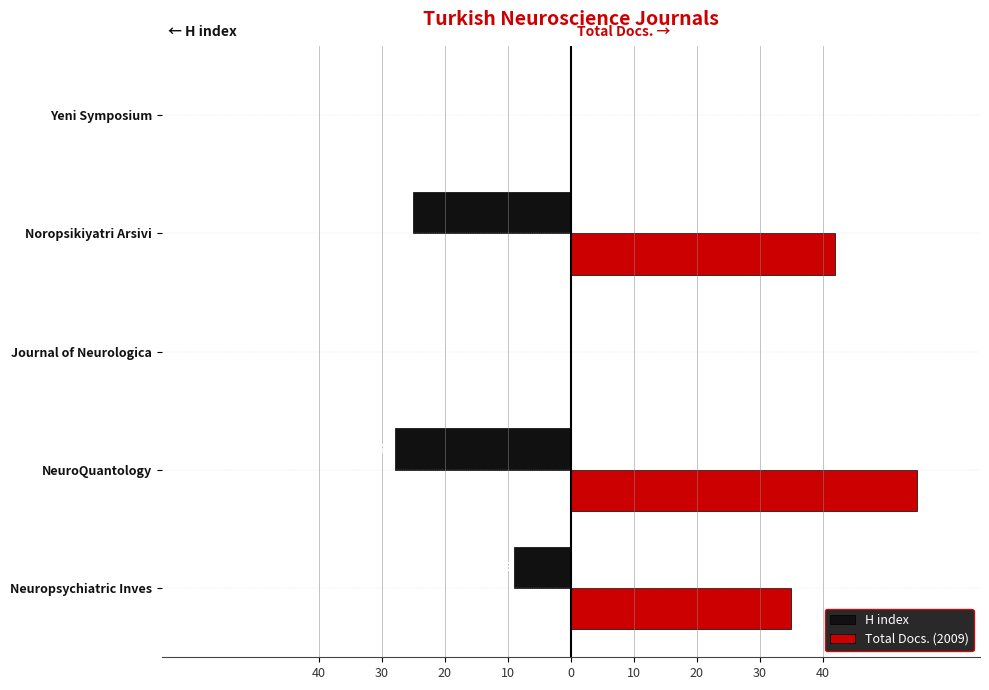

What are all the series names shown in the legend?

H index, Total Docs. (2009)